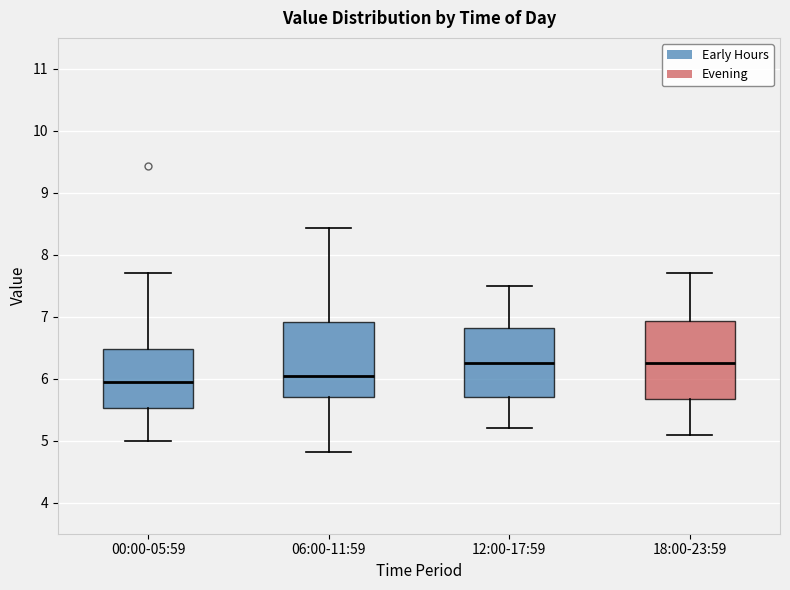

Reading left to right, transcribe this box plot: for each box, give where its median line is, the range the box spans, and where its two whiskers end, as read against the y-axis. The values are not printed on the chart, so give them approximately, as read against the axis.

00:00-05:59: median 5.9, box 5.5 to 6.5, whiskers 5.0 to 7.7
06:00-11:59: median 6.1, box 5.7 to 6.9, whiskers 4.8 to 8.4
12:00-17:59: median 6.3, box 5.7 to 6.8, whiskers 5.2 to 7.5
18:00-23:59: median 6.3, box 5.7 to 6.9, whiskers 5.1 to 7.7